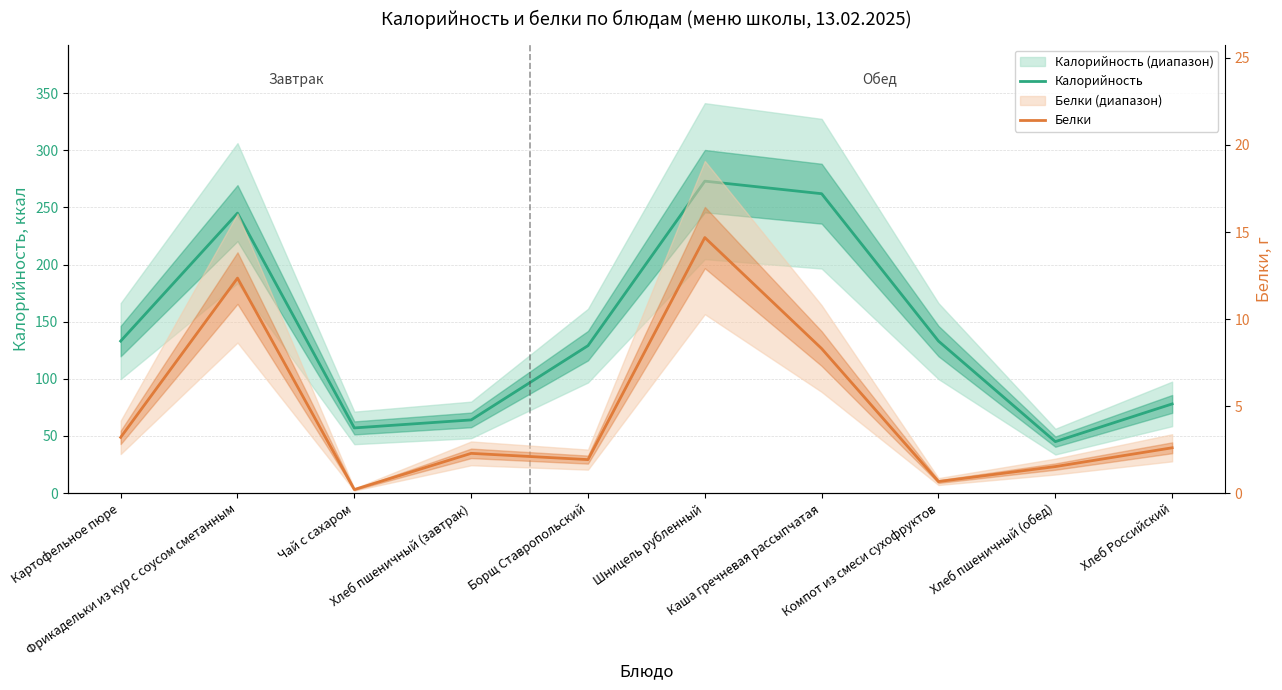

What is the total value across all series at Чай с сахаром?

57.2